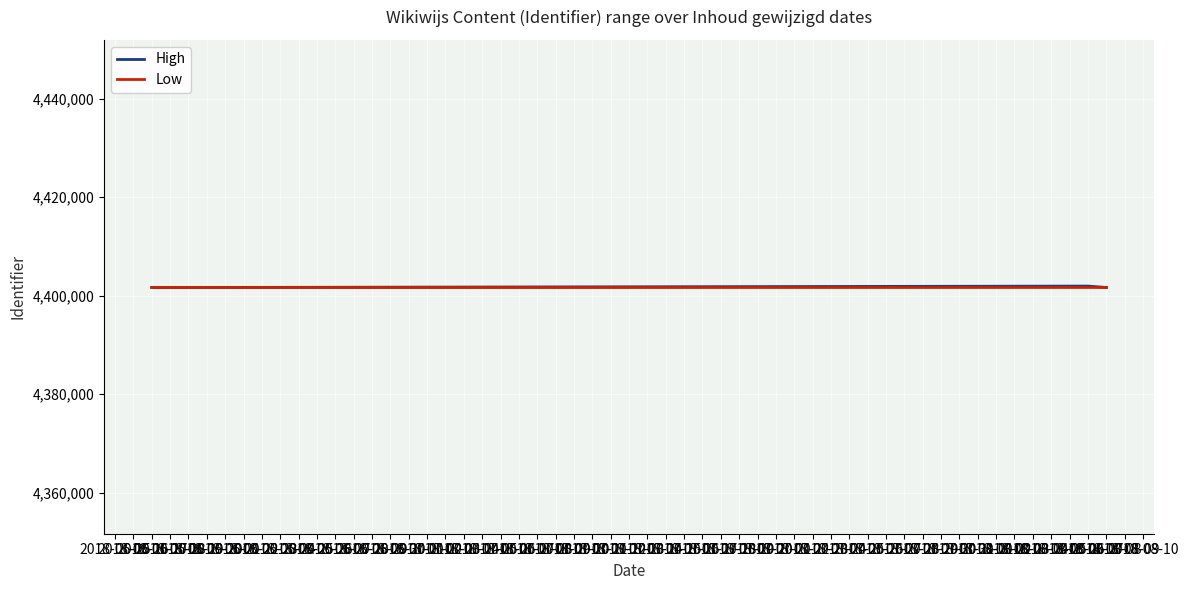

The High series shows 3044313 at 2018-08-08. True or false?

False